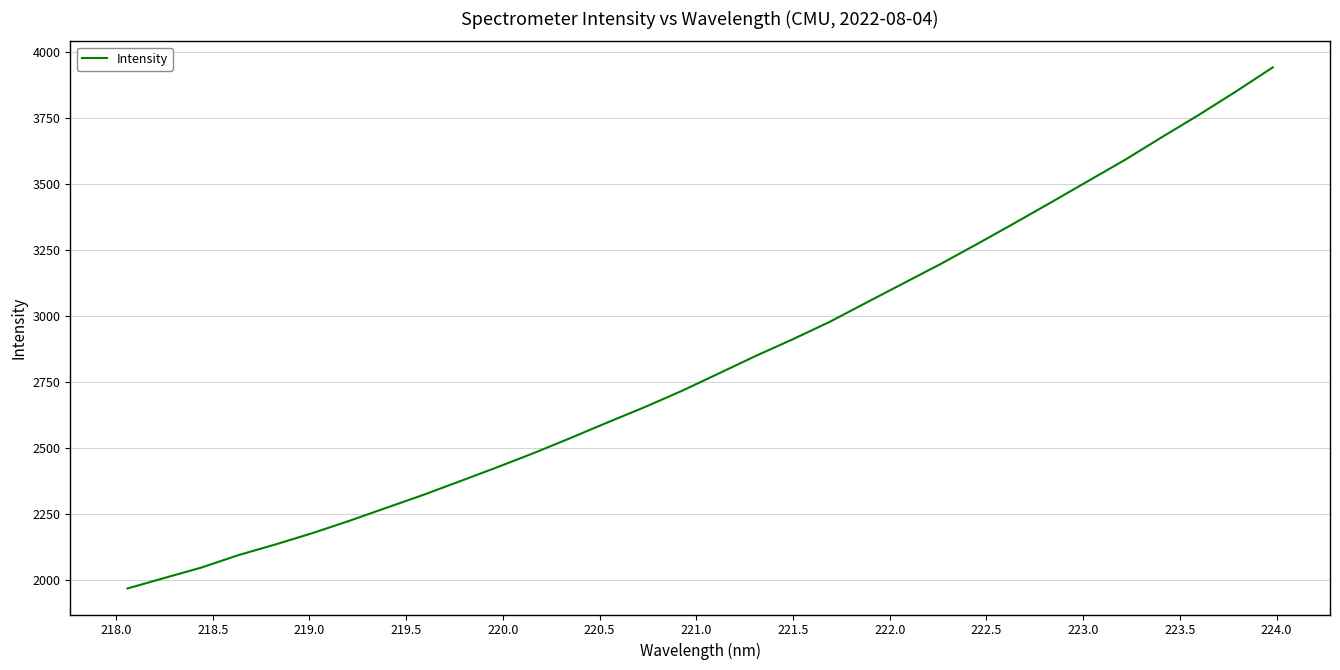

What is the average value?

2822.7